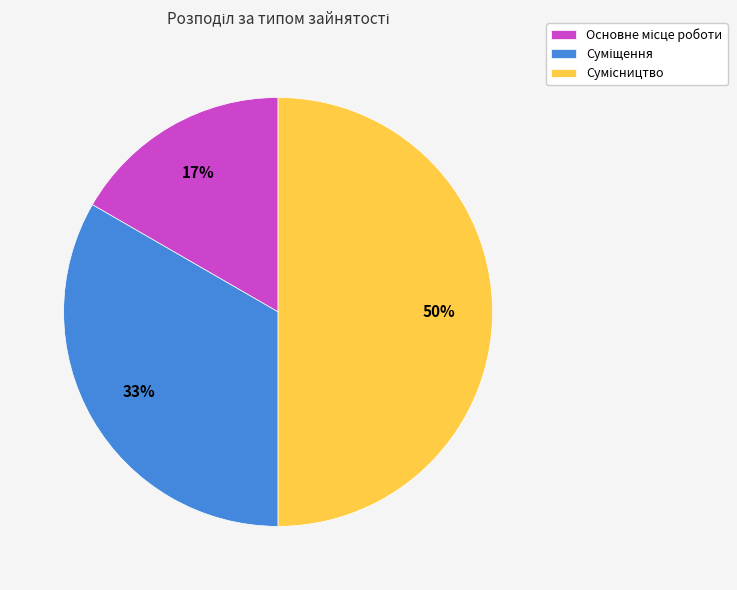

To the nearest percent, what is the difference between the largest and smallest slice percentages?

33%